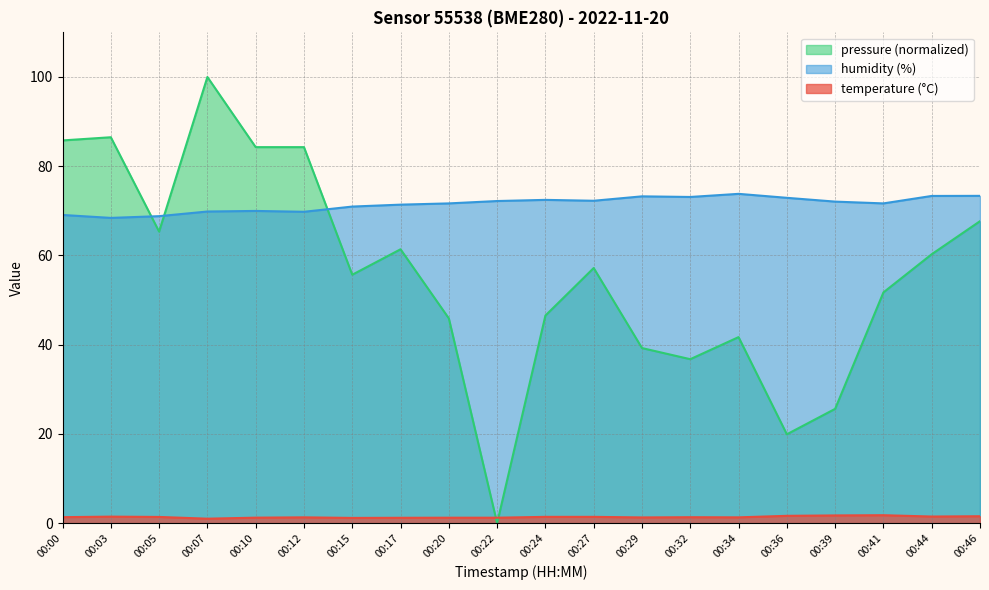

What are all the series names shown in the legend?

pressure (normalized), humidity (%), temperature (°C)